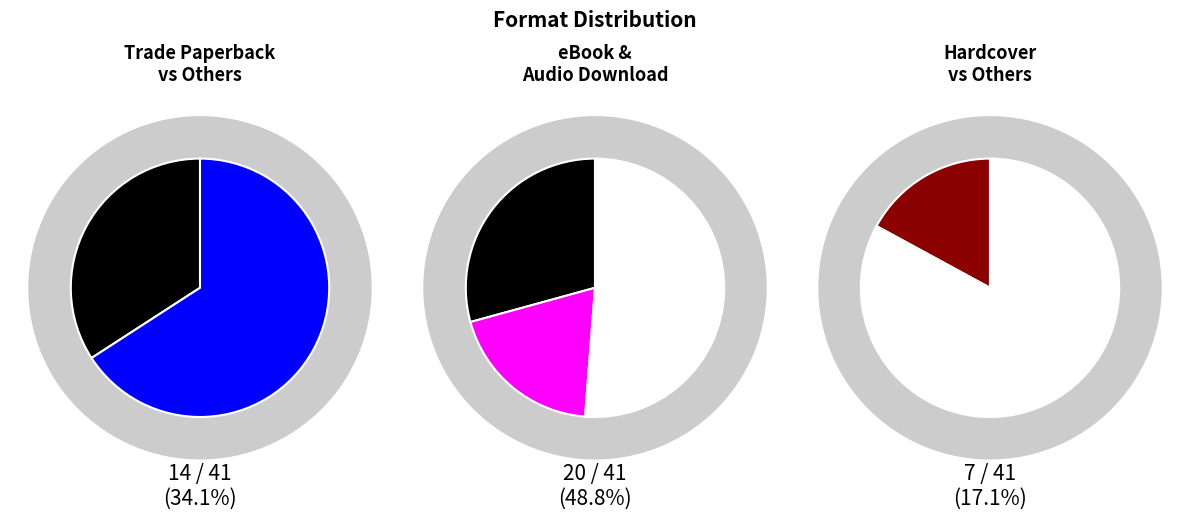

How many slices are in this pie chart?

4